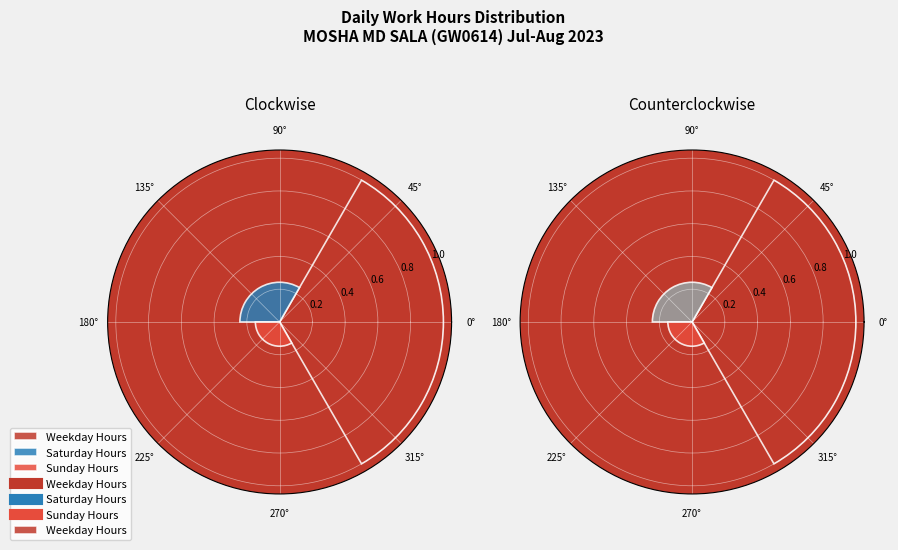

Combined, do 0° and 90° account for over 50%?

Yes